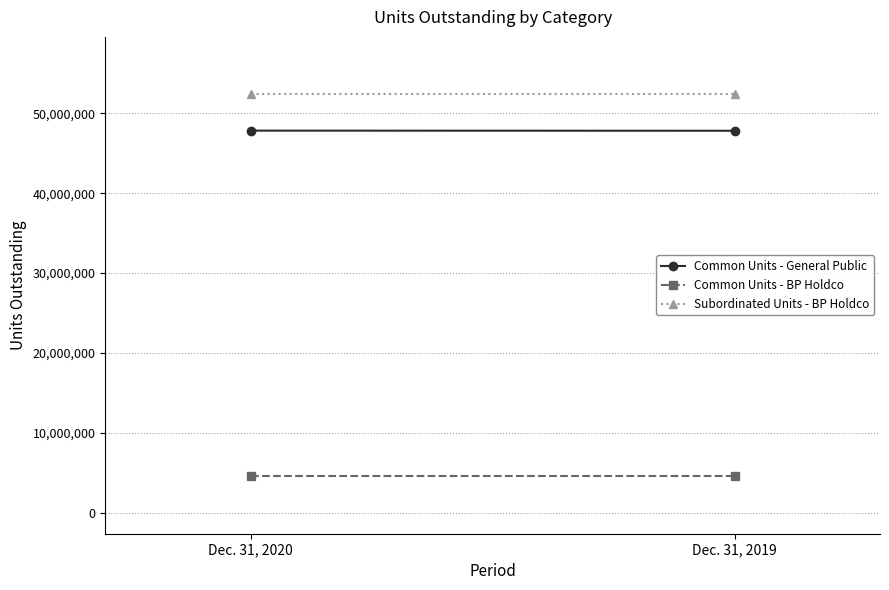

What is the total value across all series at Dec. 31, 2019?

104763275